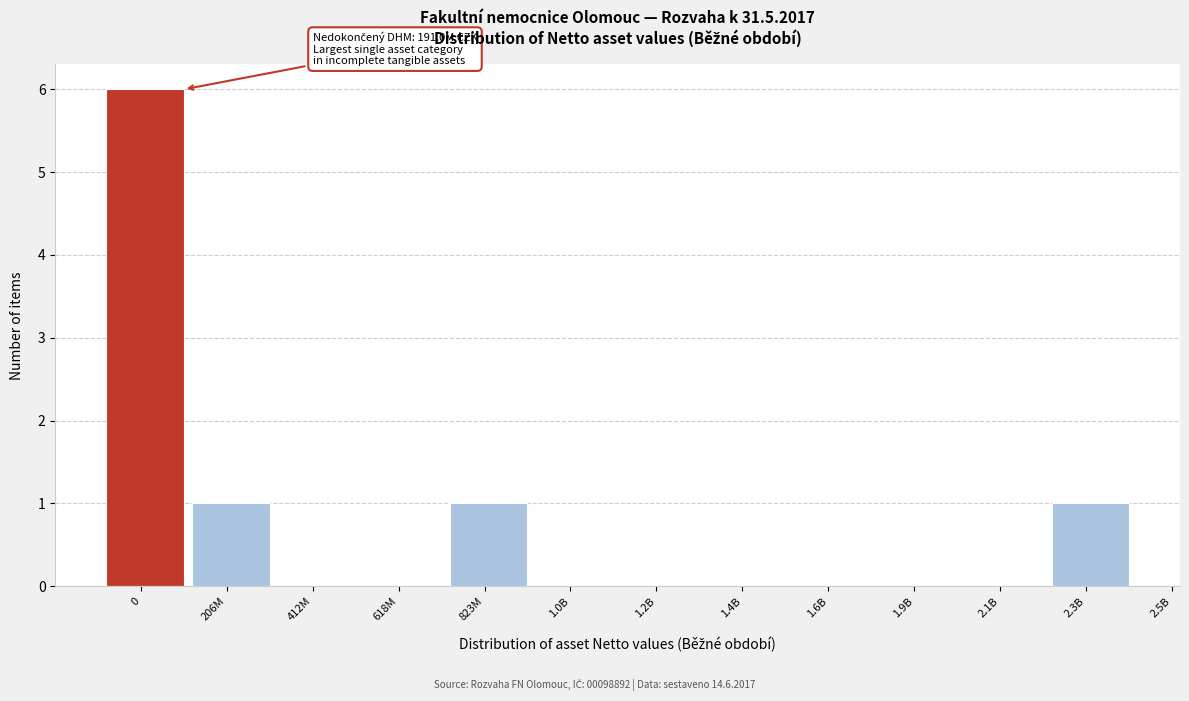

Reading left to right, transcribe all the data shown in this chart.

0=6	206M=1	412M=0	618M=0	823M=1	1.0B=0	1.2B=0	1.4B=0	1.6B=0	1.9B=0	2.1B=0	2.3B=1